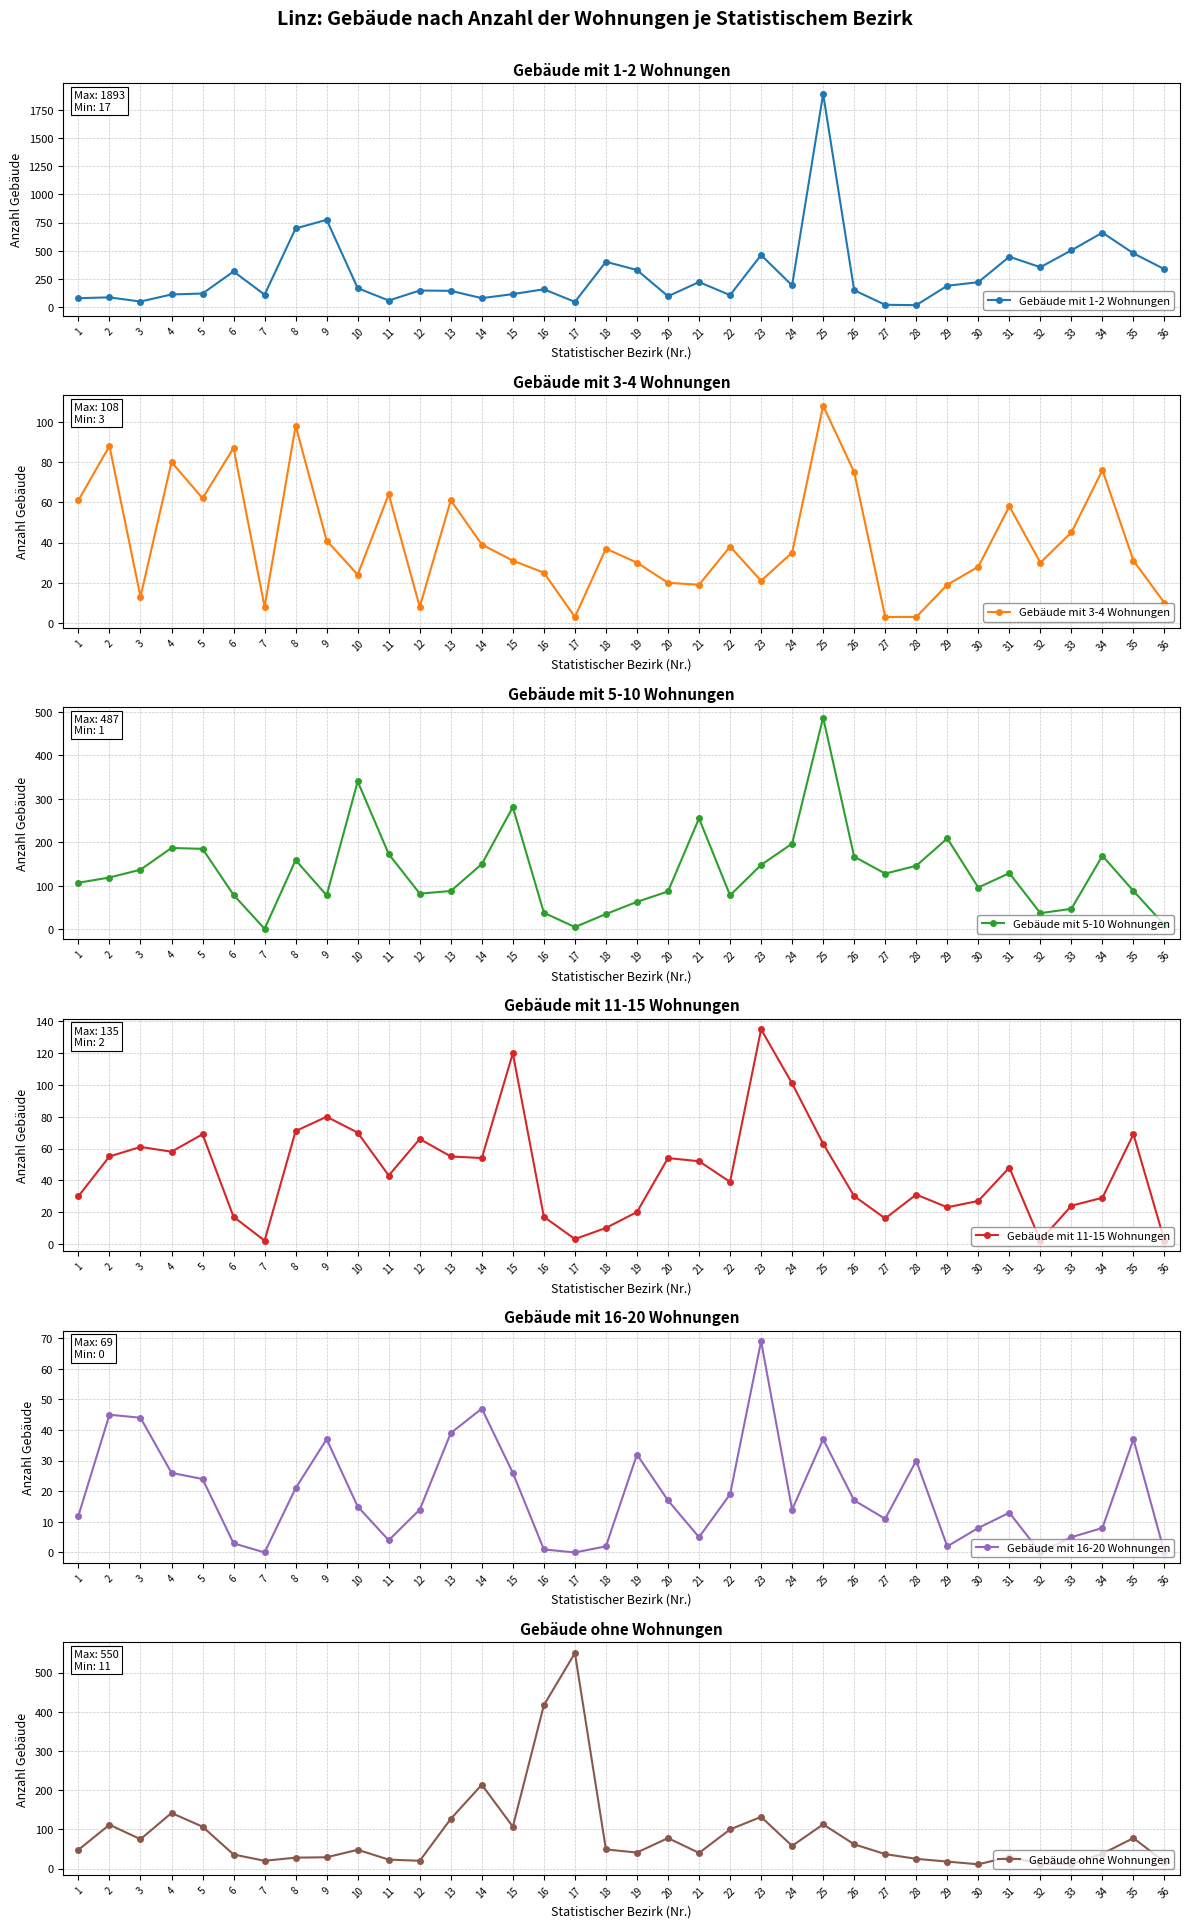

What is the total value across all series at 29?

460